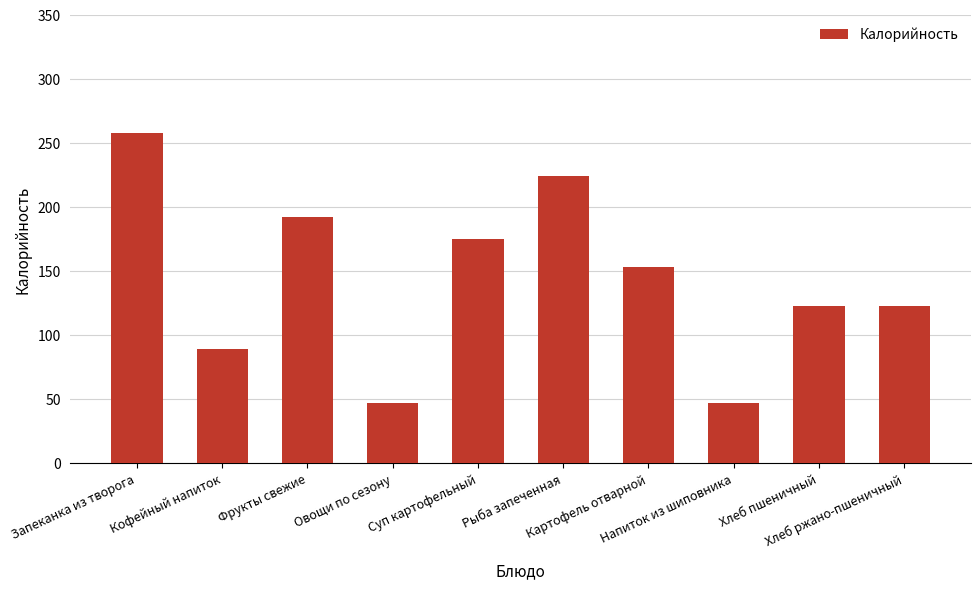

What is the value of the 1st bar from the left?

257.4